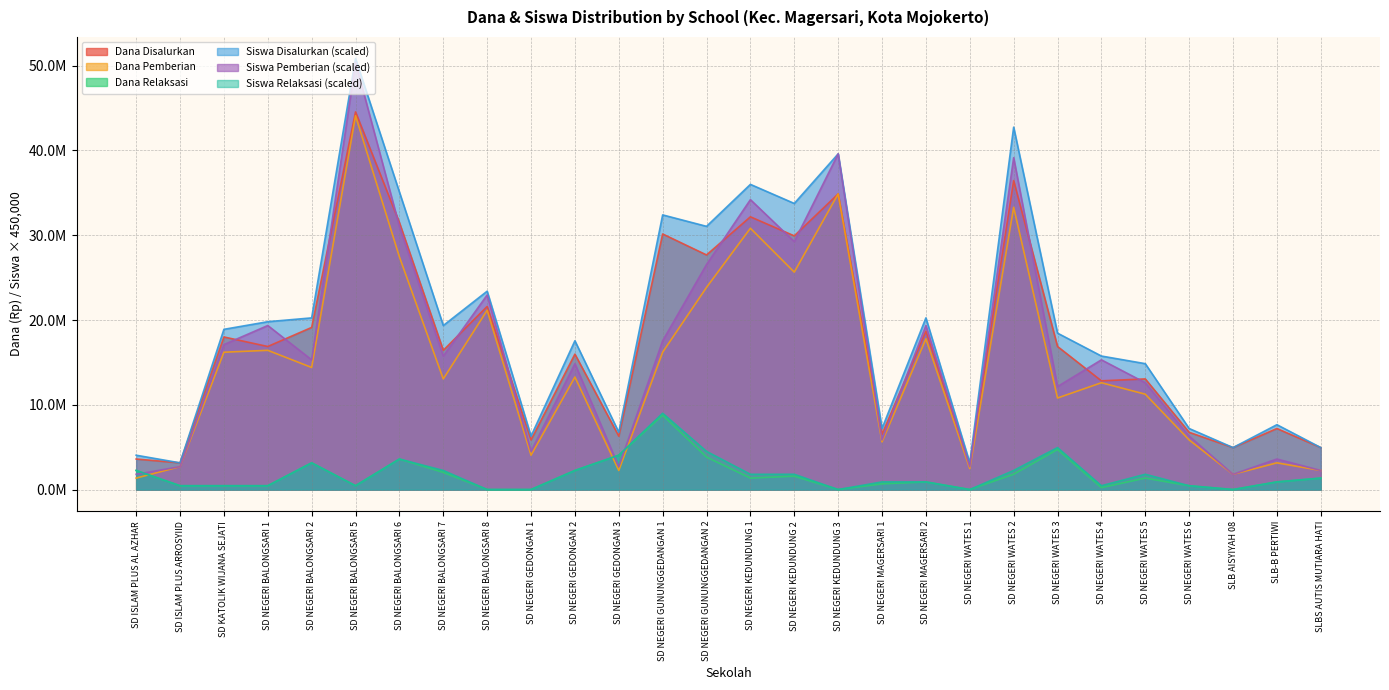

True or false: Siswa Relaksasi and Siswa Disalurkan intersect in this chart.

False